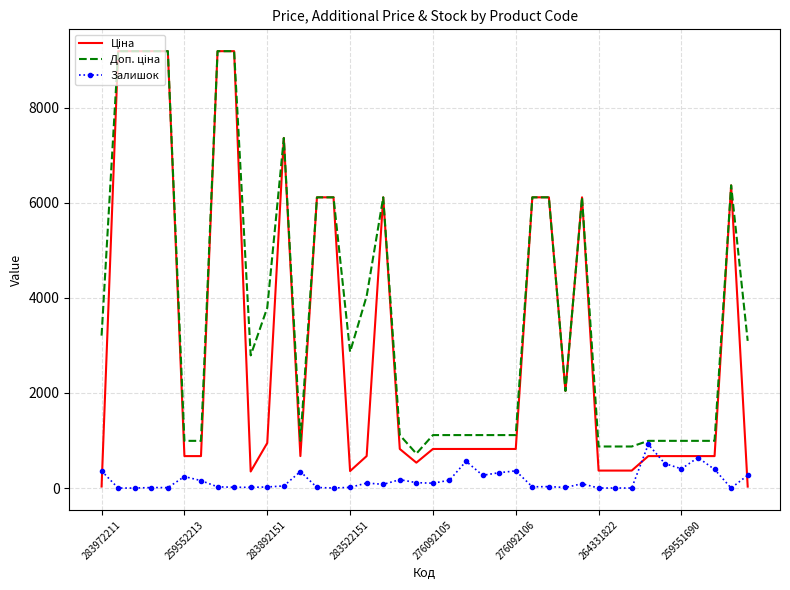

What is the maximum value shown in the chart?

9185.1